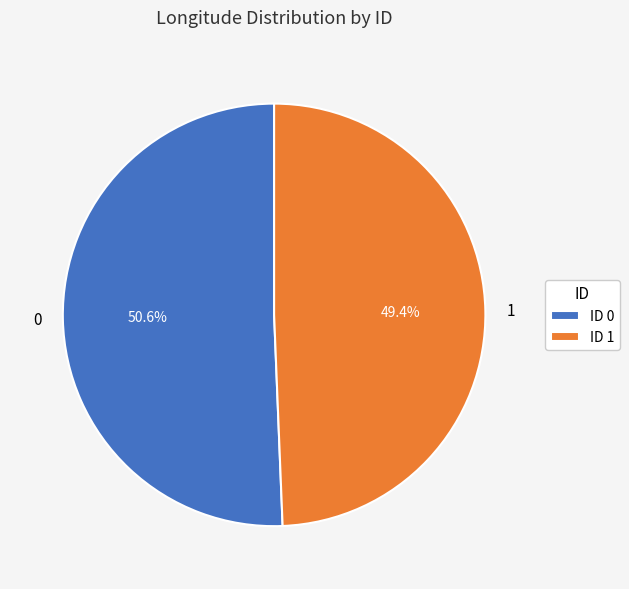

To the nearest percent, what percentage of the pie is 1?

49%